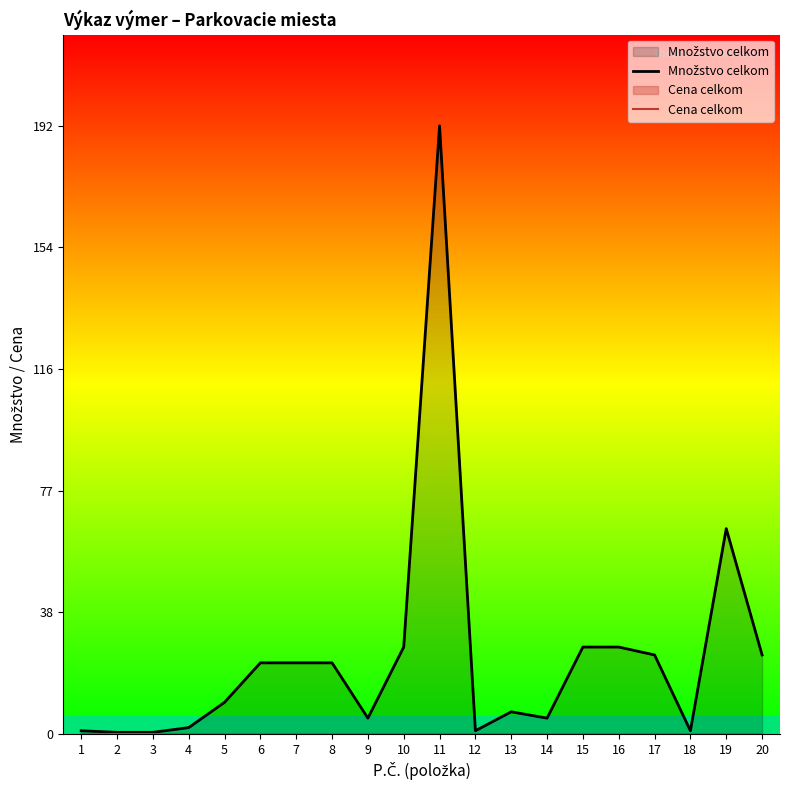

The Cena celkom series shows 0.0 at 10. True or false?

True